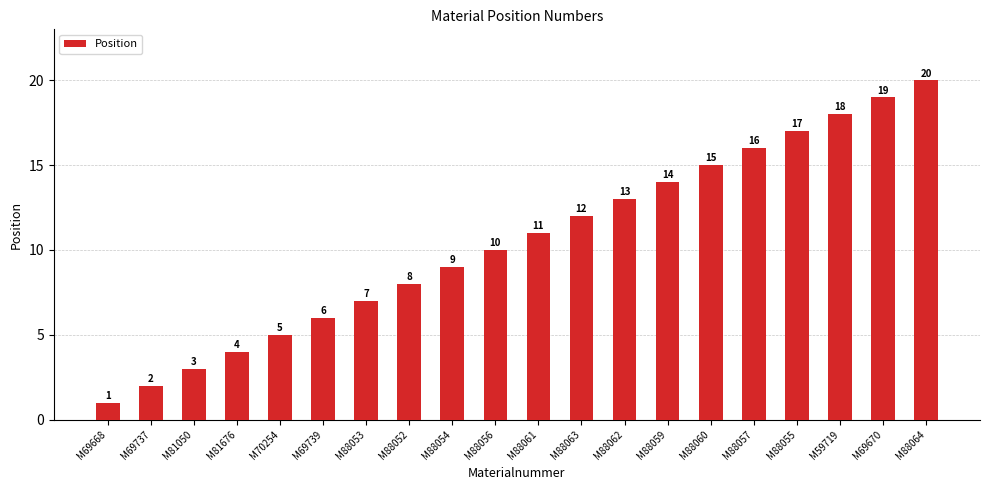

Reading left to right, what are all the values shown in this chart?

M69668=1	M69737=2	M81050=3	M81676=4	M70254=5	M69739=6	M88053=7	M88052=8	M88054=9	M88056=10	M88061=11	M88063=12	M88062=13	M88059=14	M88060=15	M88057=16	M88055=17	M59719=18	M69670=19	M88064=20